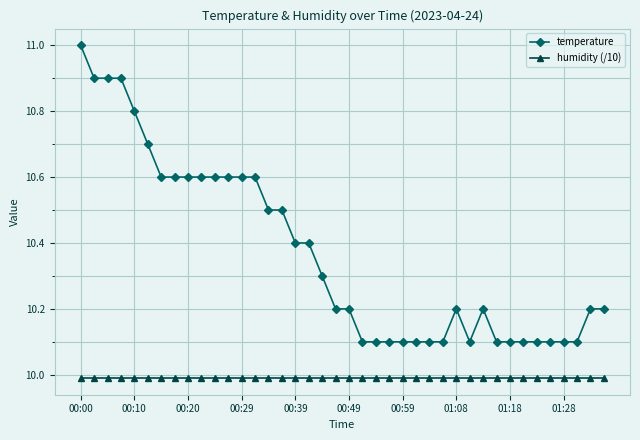

At how many categories does at least one series exceed 9?

40